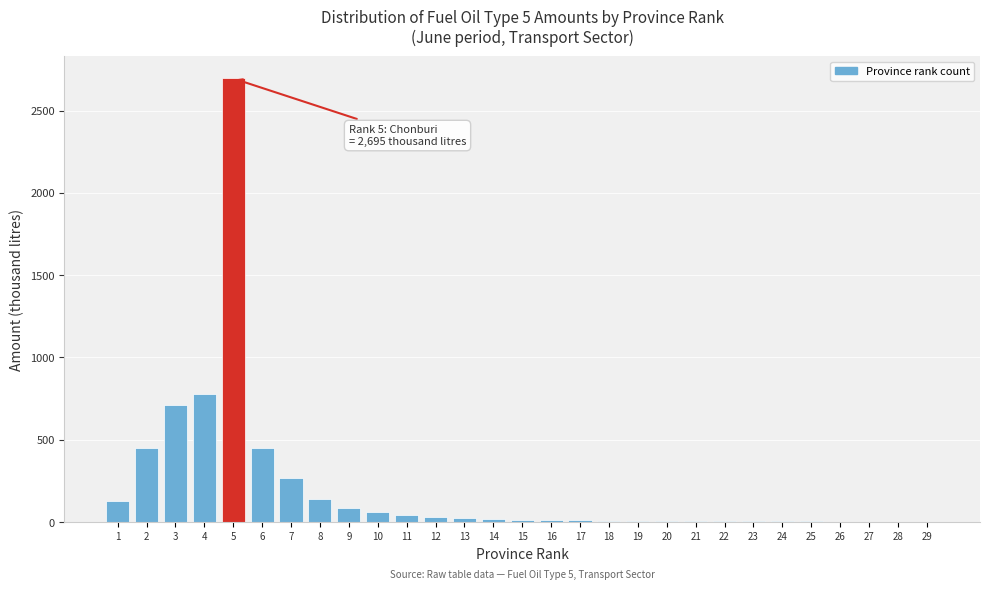

What is the maximum value shown in the chart?

2695